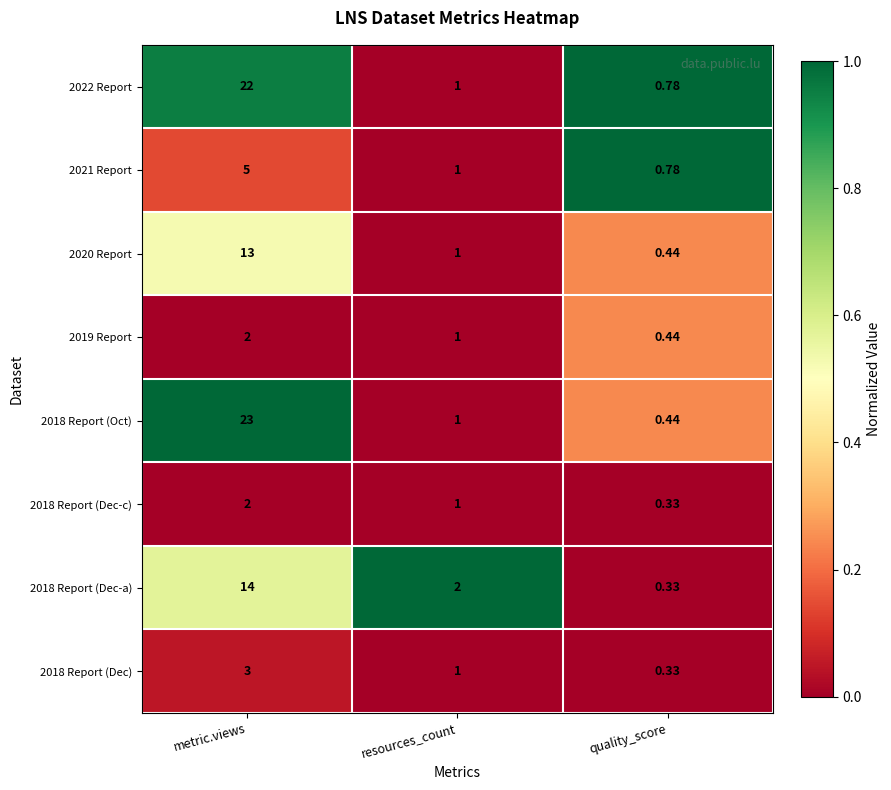

What is the total value across all series at resources_count?

9.0